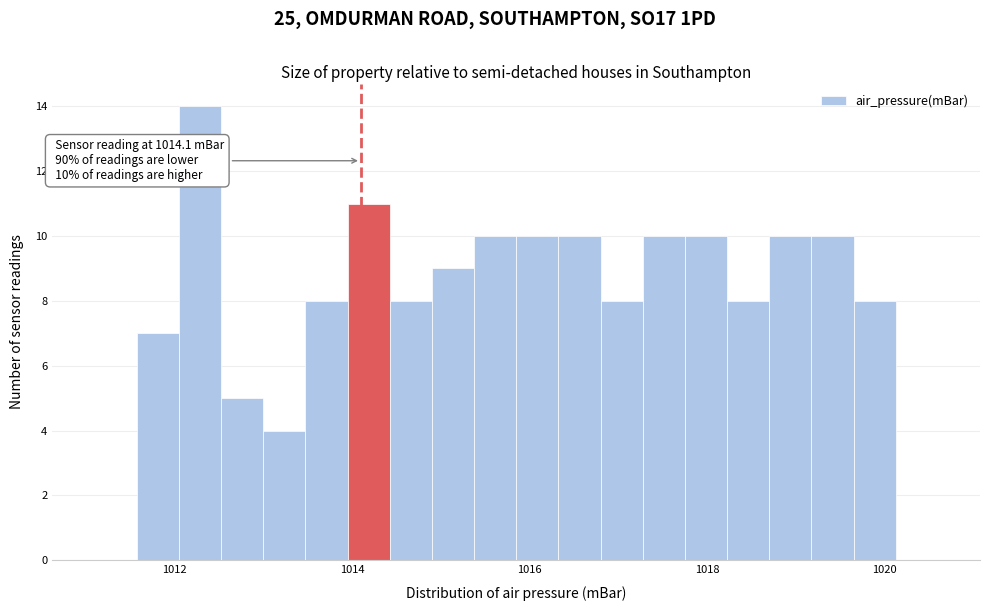

Around what value on the x-axis is the tallest bar? Give the approximate position of its centre, as read against the axis.

1012.2